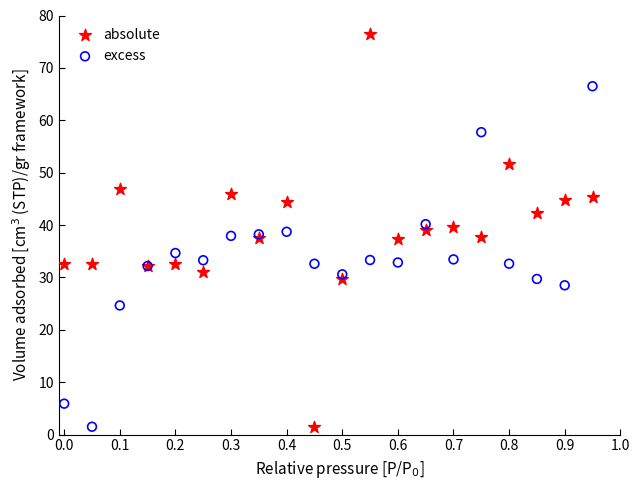

Which series has the largest Y range (max minus min)?

absolute